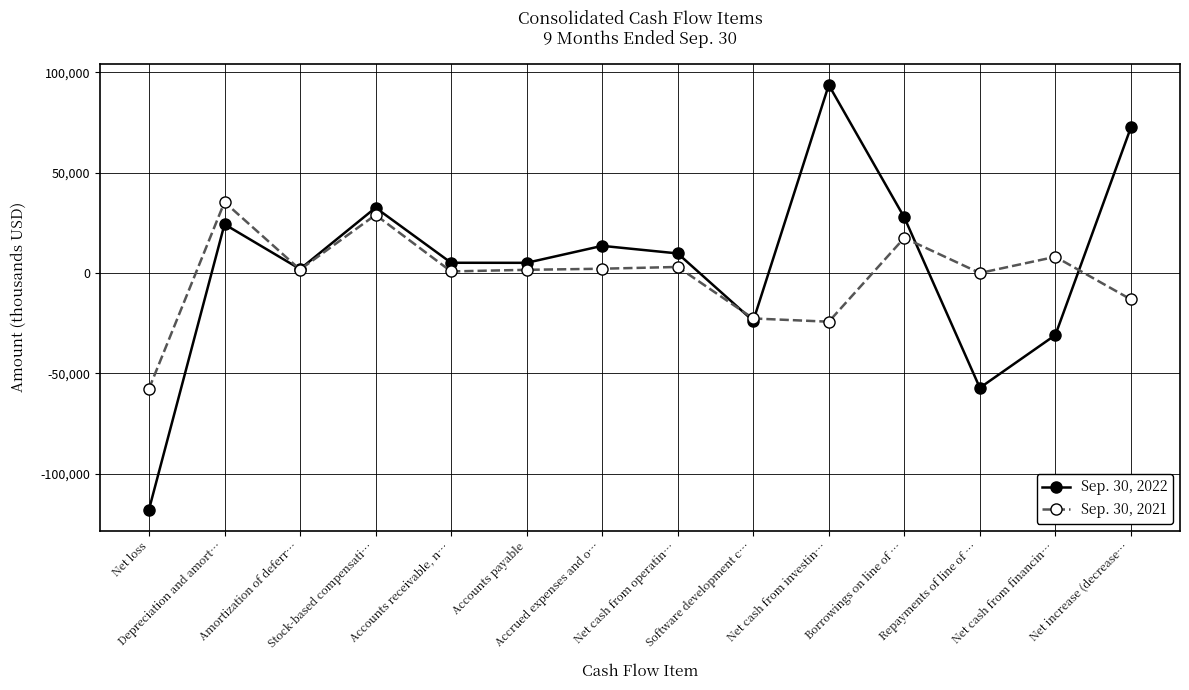

How many data points does each series have?

14